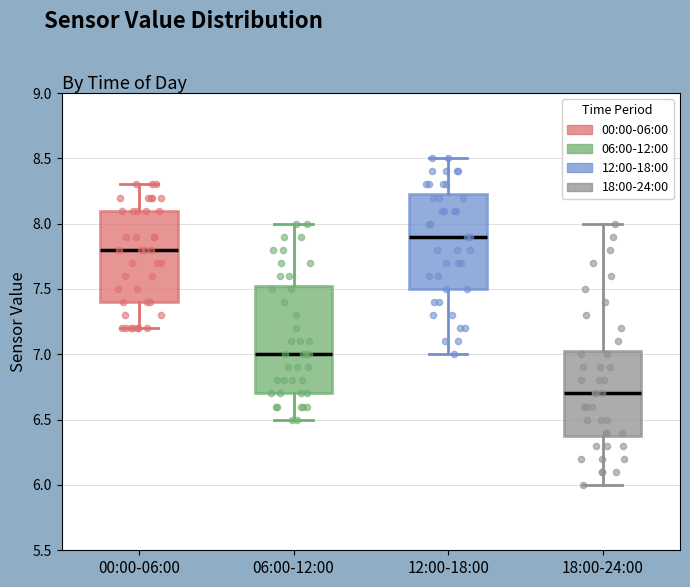

Reading left to right, read every box against the y-axis: the position of its median line, the range the box covers, and the ends of its whiskers. The values are not printed on the chart, so give them approximately, as read against the axis.

00:00-06:00: median 7.80, box 7.40 to 8.10, whiskers 7.20 to 8.30
06:00-12:00: median 7.00, box 6.70 to 7.55, whiskers 6.50 to 8.00
12:00-18:00: median 7.90, box 7.50 to 8.25, whiskers 7.00 to 8.50
18:00-24:00: median 6.70, box 6.40 to 7.05, whiskers 6.00 to 8.00